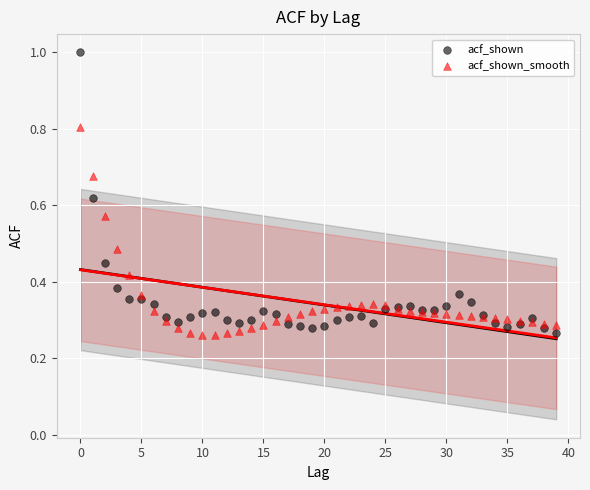

Which series reaches the maximum Y coordinate?

acf_shown